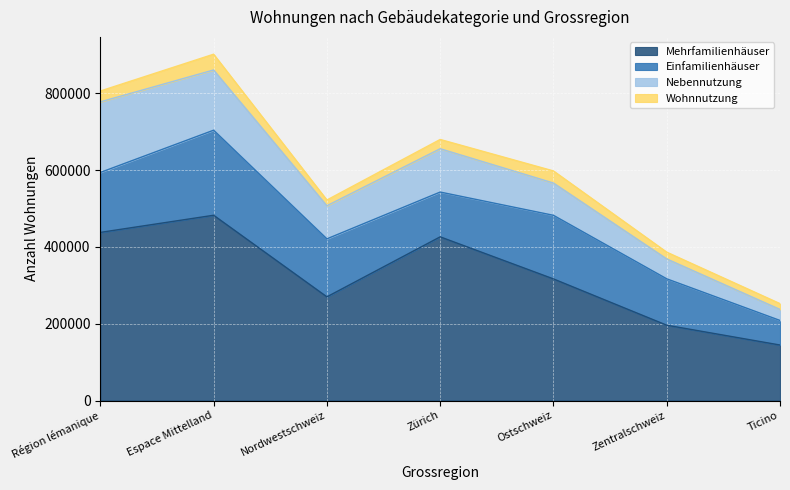

What is the smallest value displayed?

14882